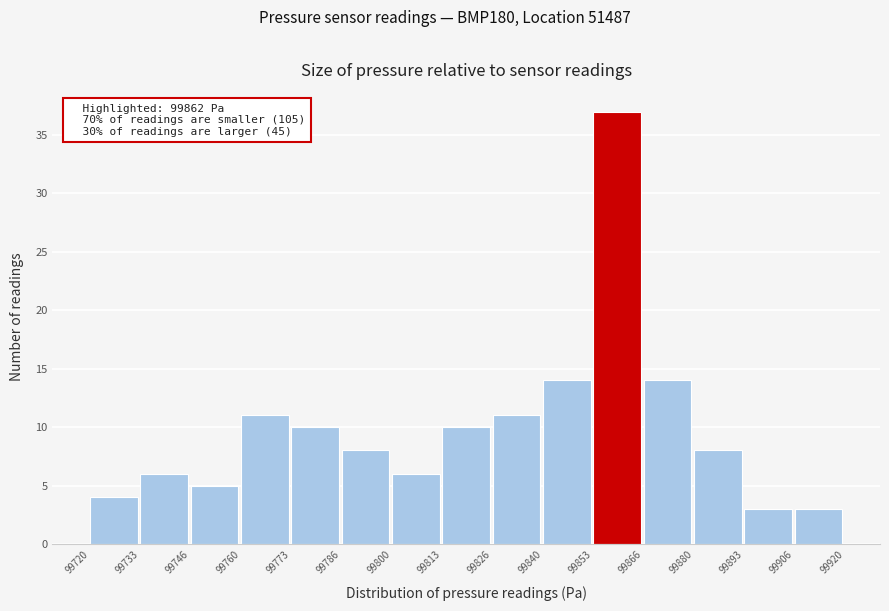

Which range on the x-axis has the tallest bar?

99853 to 99866